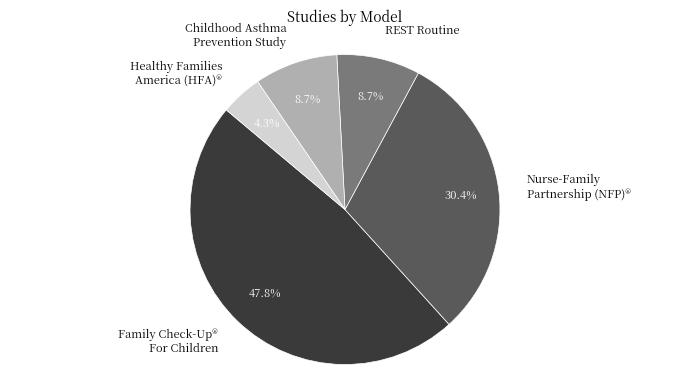

The REST Routine slice represents 1% of the pie. True or false?

False